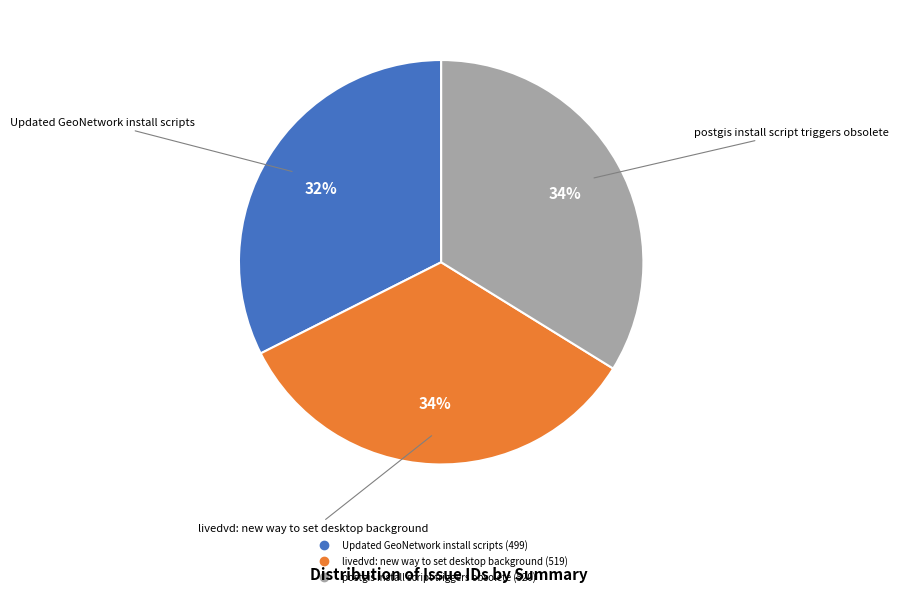

How many slices are in this pie chart?

3